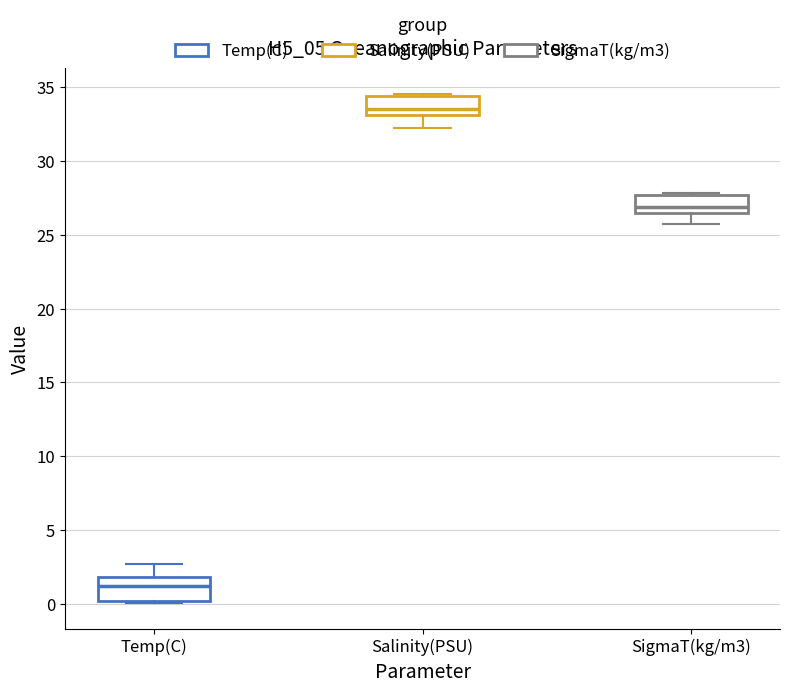

Reading left to right, read every box against the y-axis: the position of its median line, the range the box covers, and the ends of its whiskers. The values are not printed on the chart, so give them approximately, as read against the axis.

Temp(C): median 1.0, box 0.0 to 2.0, whiskers 0.0 to 2.5
Salinity(PSU): median 33.5, box 33.0 to 34.5, whiskers 32.0 to 34.5 (just above the box's upper edge)
SigmaT(kg/m3): median 27.0, box 26.5 to 27.5, whiskers 25.5 to 28.0